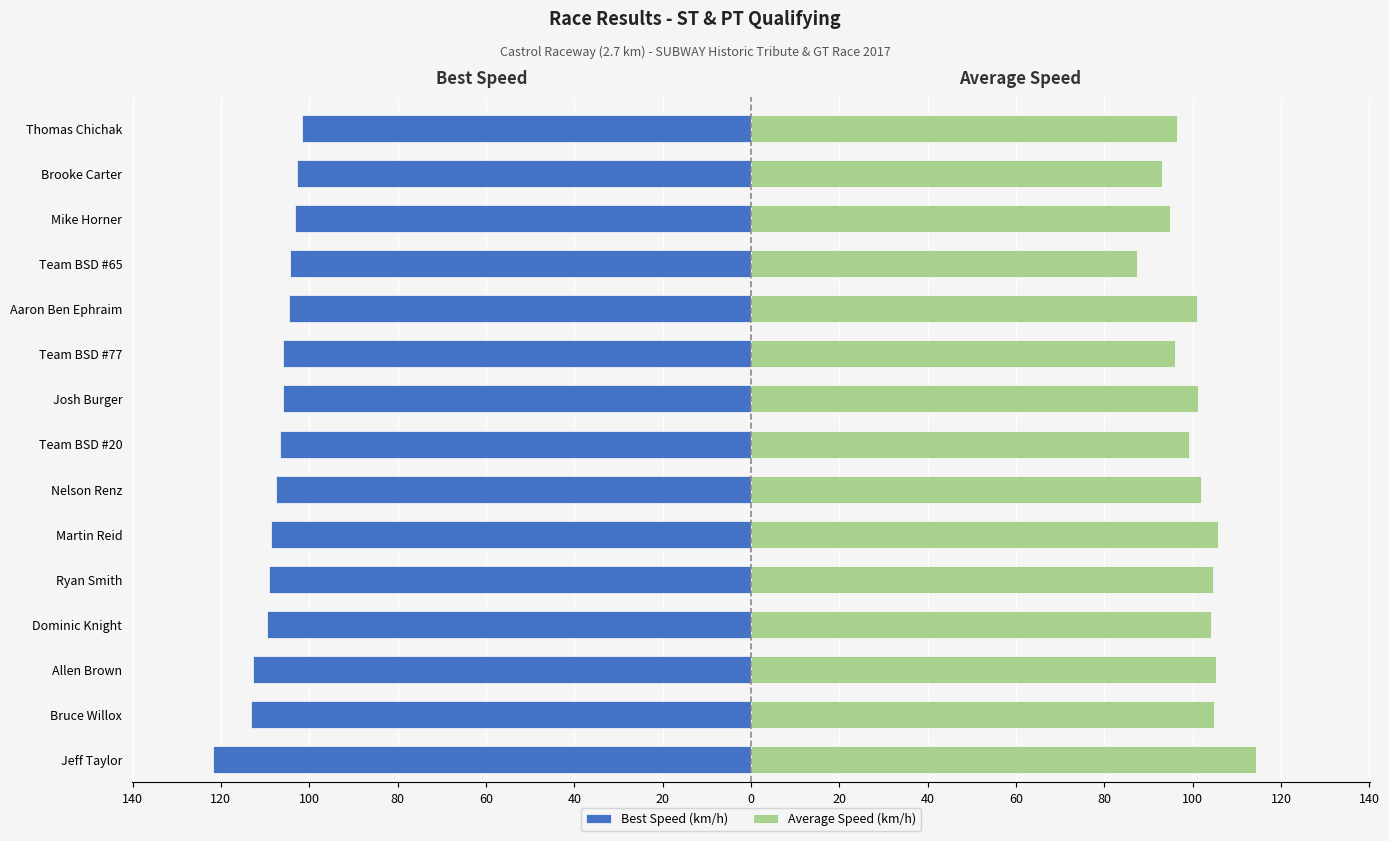

Reading left to right, transcribe all the data shown in this chart.

Best Speed (km/h): -121.8	-113.2	-112.7	-109.6	-109.2	-108.7	-107.5	-106.6	-106.0	-105.9	-104.5	-104.3	-103.2	-102.8	-101.6
Average Speed (km/h): 114.4	104.9	105.3	104.2	104.5	105.8	101.8	99.1	101.1	95.9	100.9	87.4	94.9	92.9	96.4